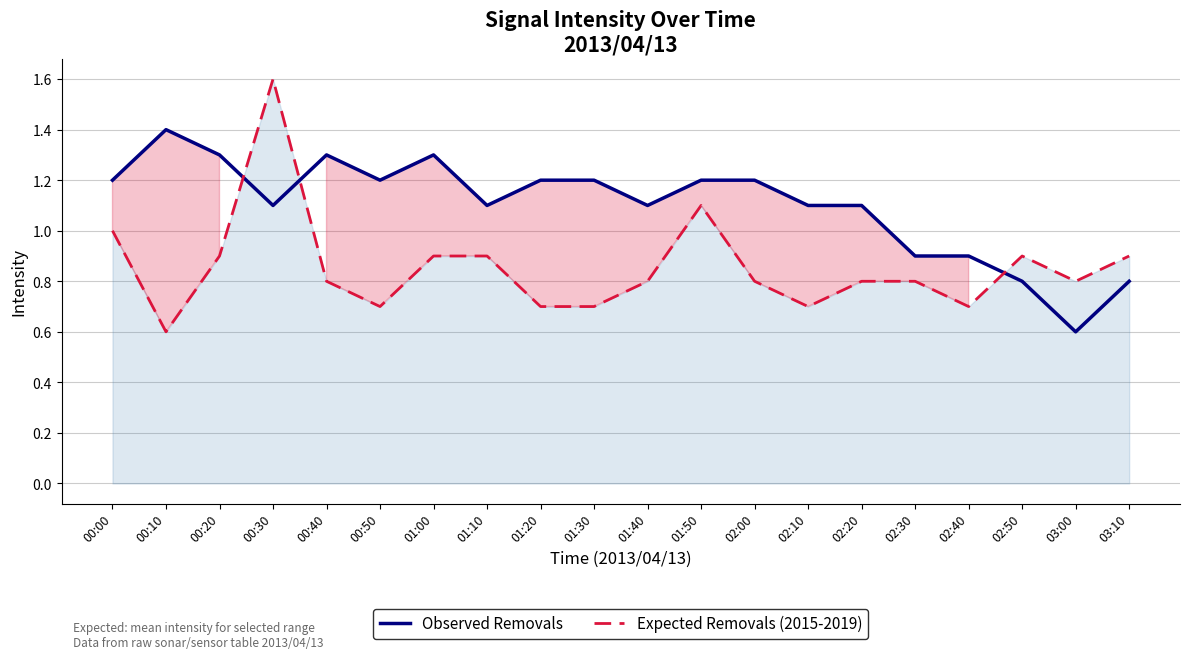

What is the sum of the Expected Removals (2015-2019) values at 02:40 and 01:10?

1.6